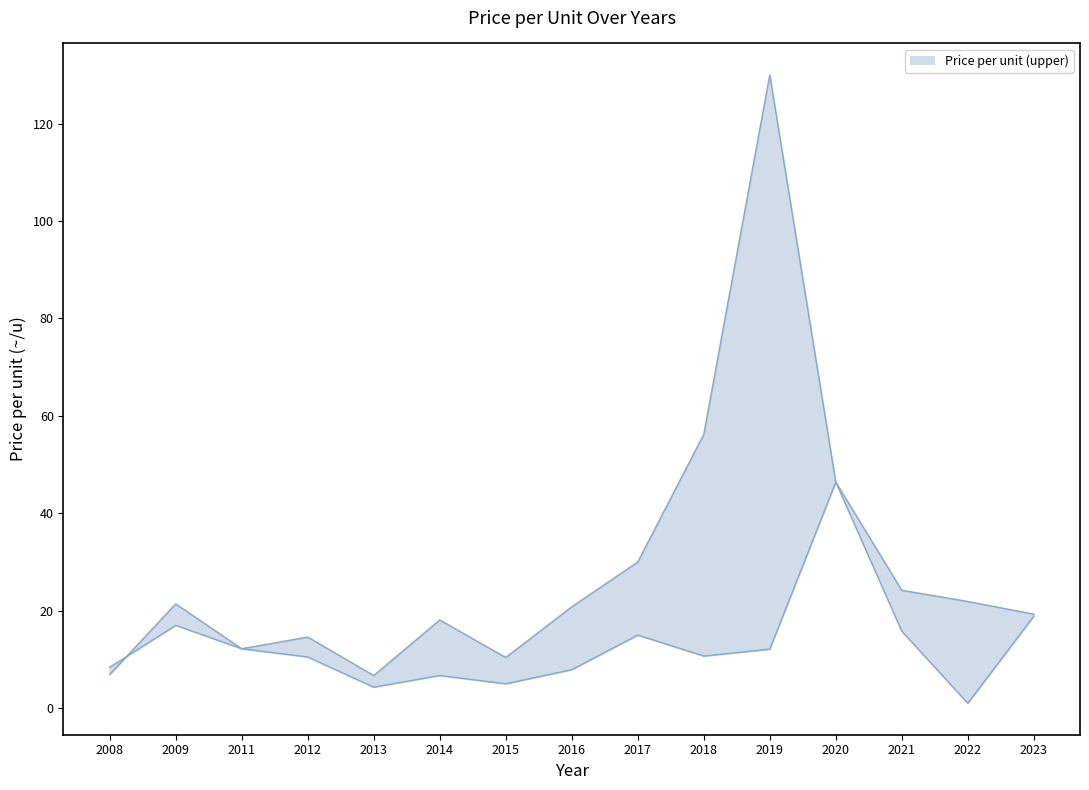

What is the difference between the highest and lowest values at 2019?

117.9